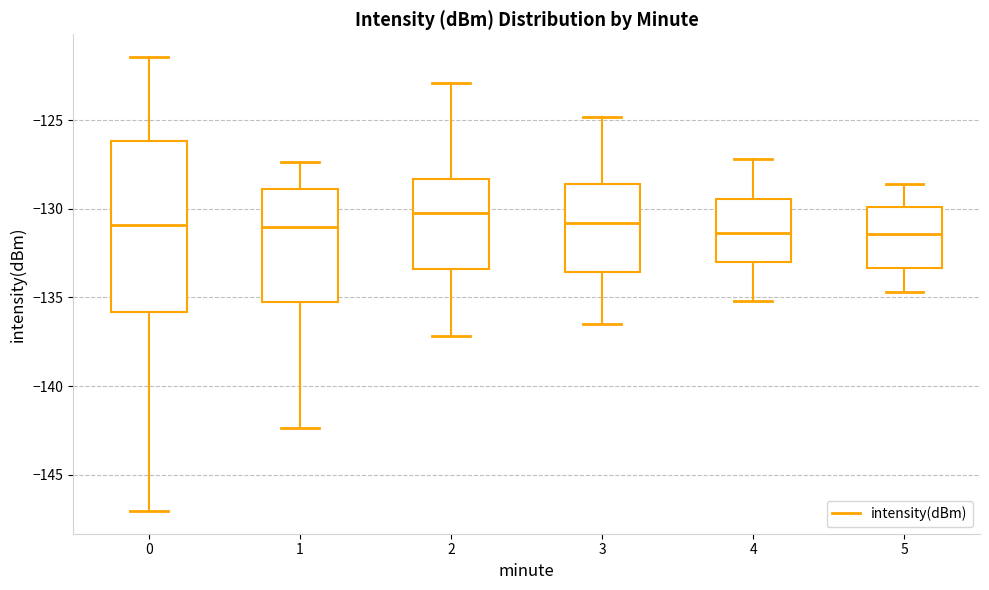

Comparing the boxes themselves (not the whiskers), which one is the tallest?

0